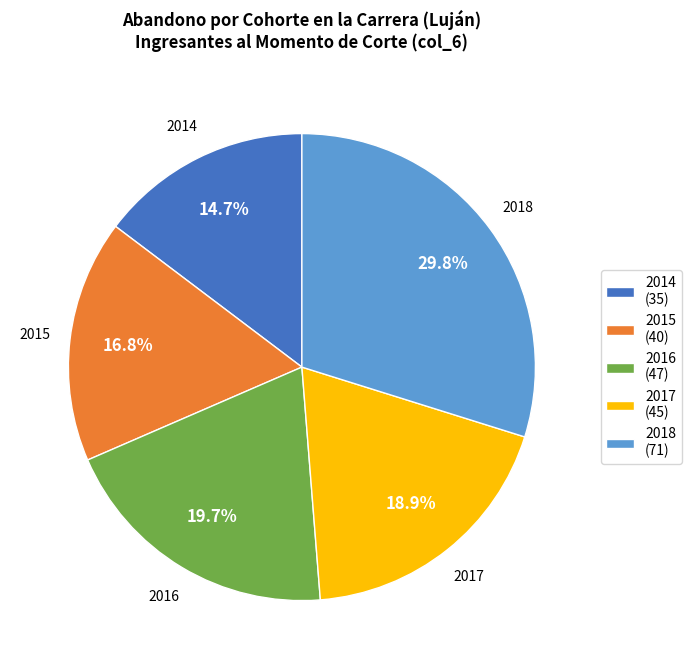

The 2016 slice represents 8% of the pie. True or false?

False